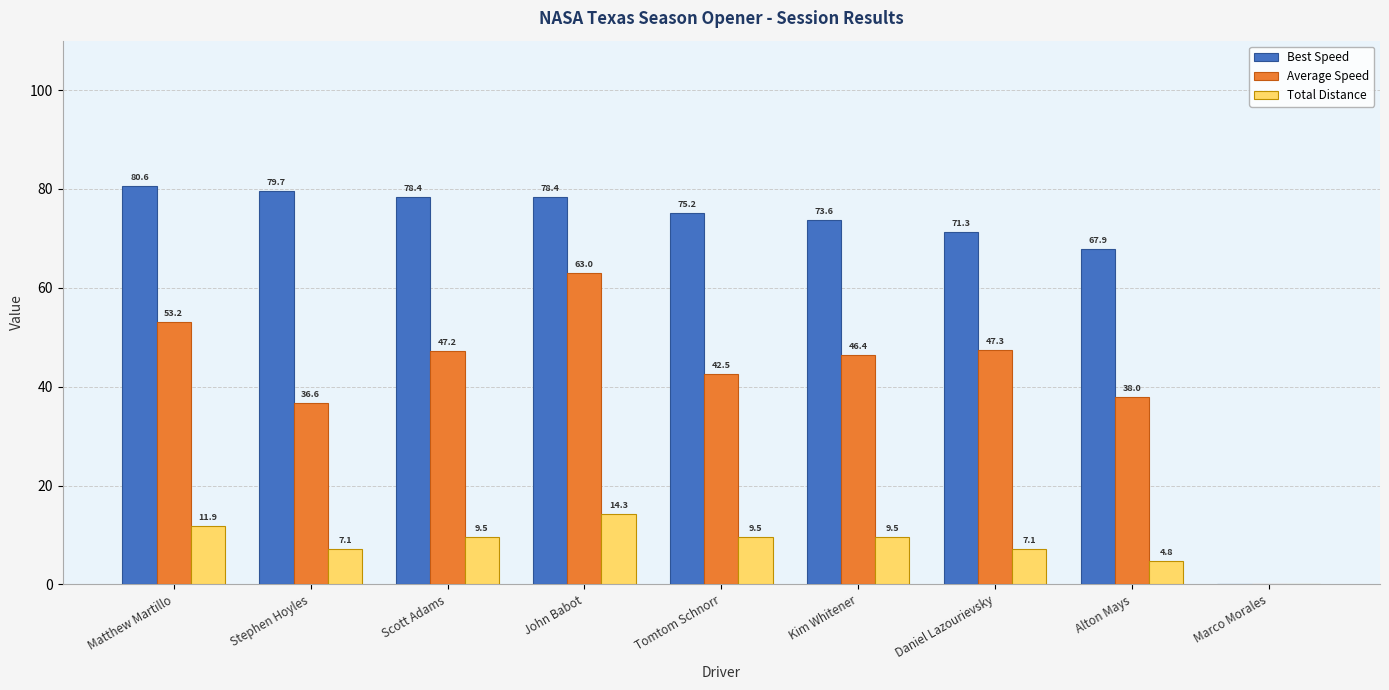

Which series has the largest range (max minus min)?

Best Speed